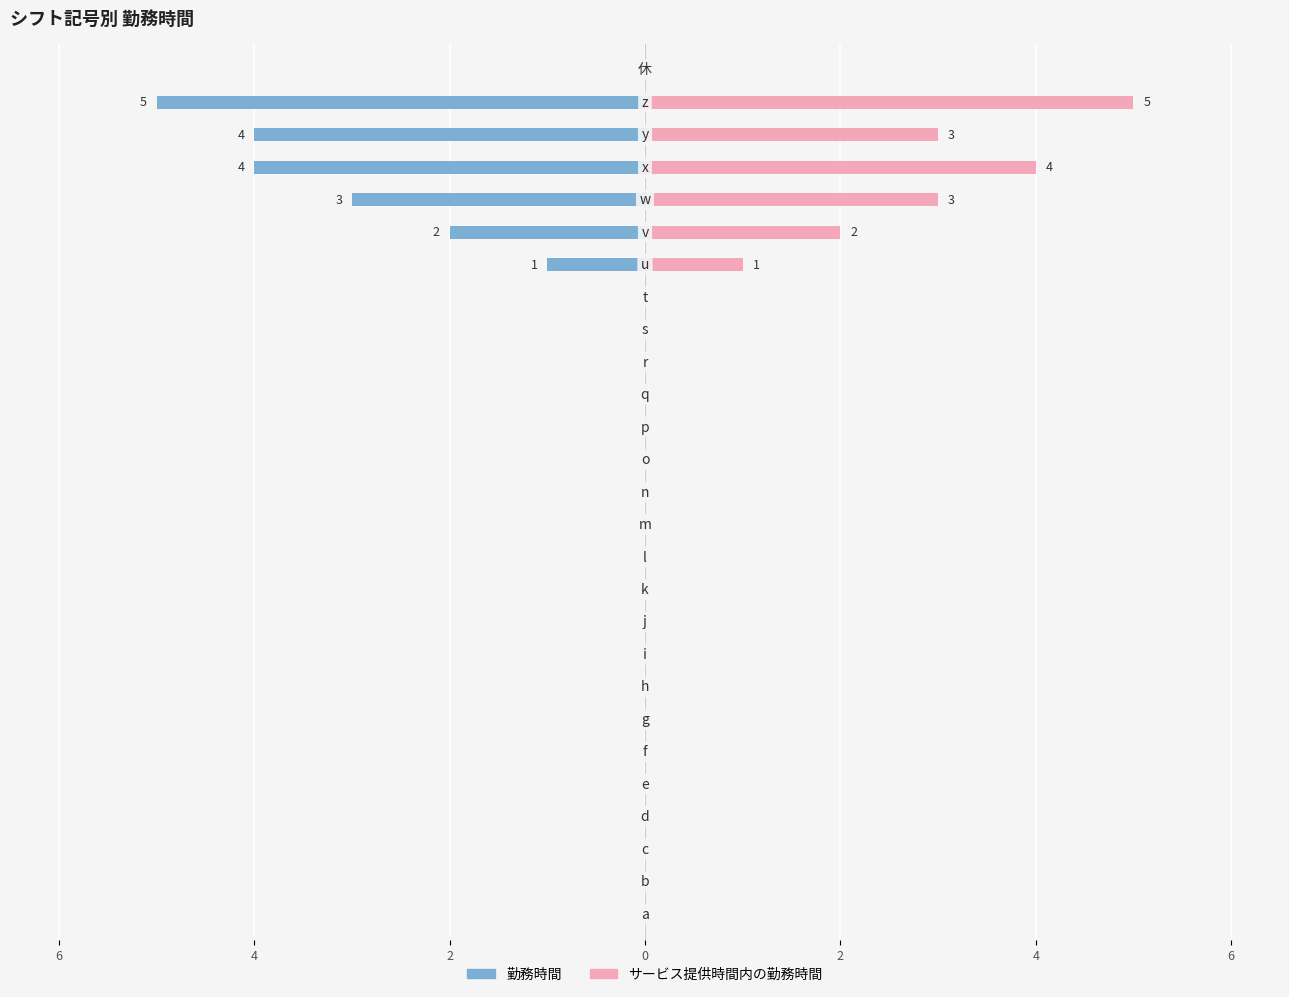

The value of 勤務時間 at 6 is 2. True or false?

False